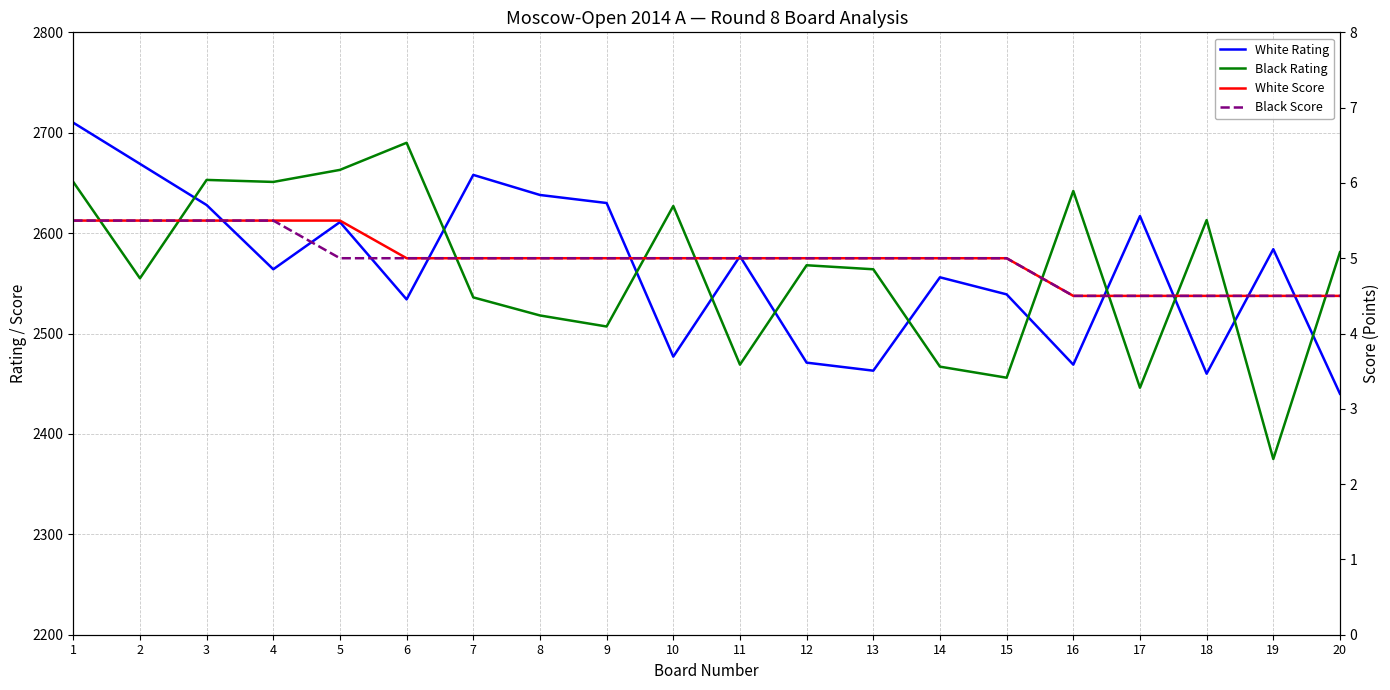

True or false: Black Score and White Rating cross at least once.

False